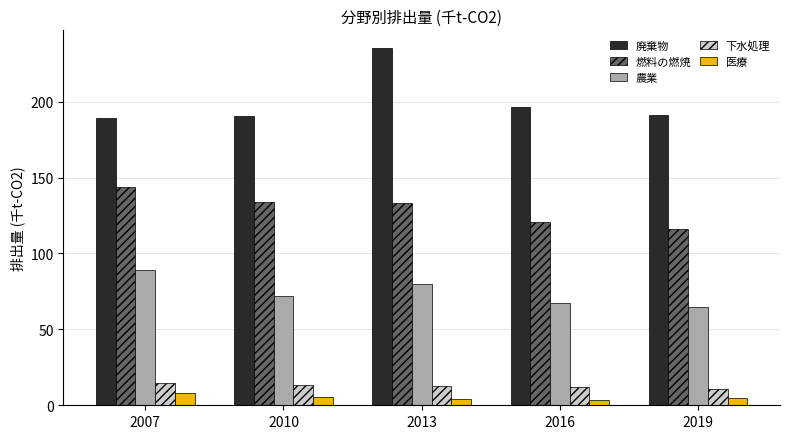

Rank the series by their maximum value, from highest to lowest.

廃棄物, 燃料の燃焼, 農業, 下水処理, 医療